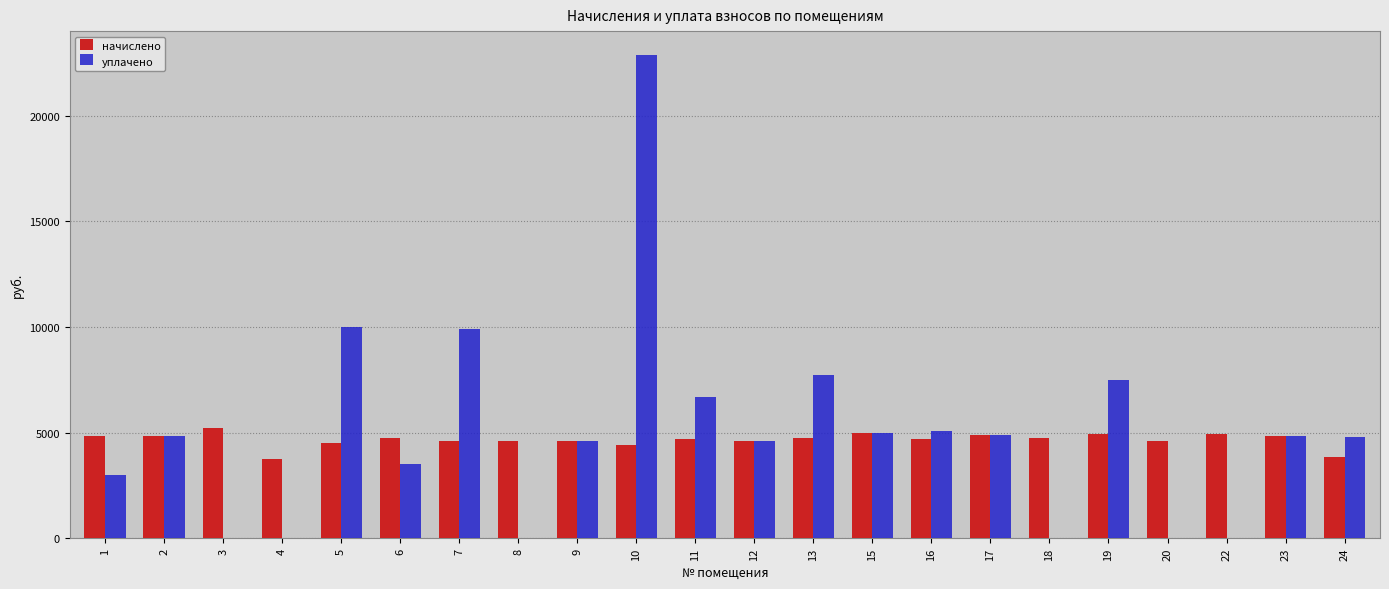

Are the bars grouped side by side (vs. stacked)?

Yes